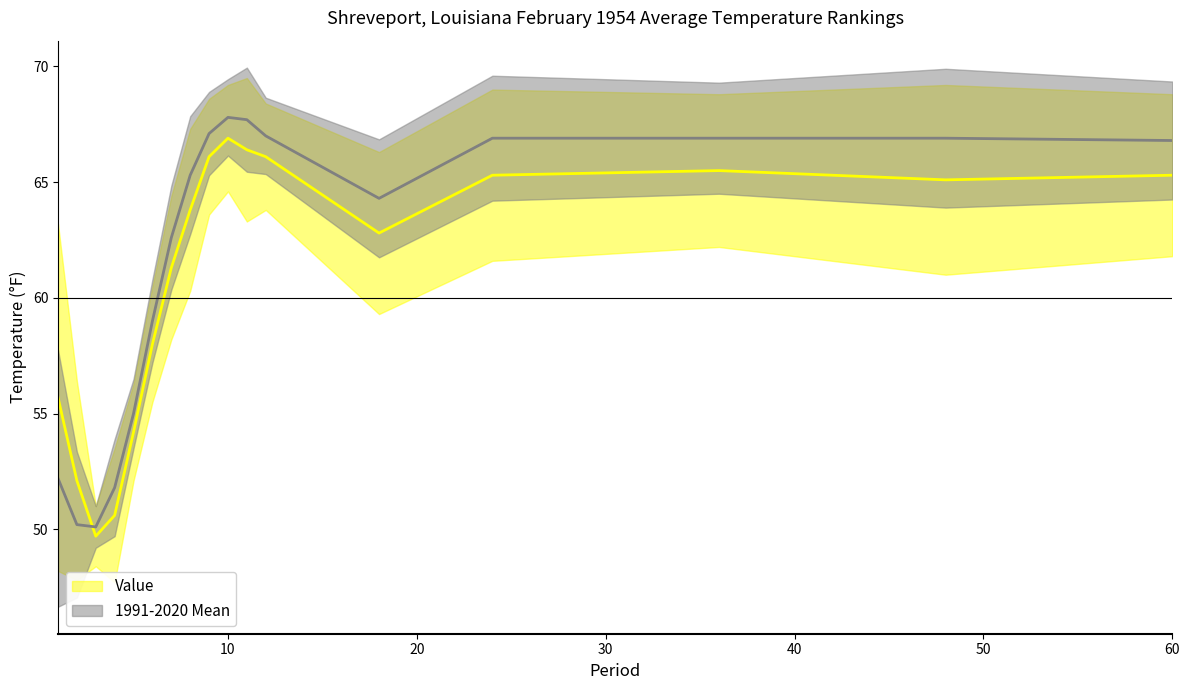

In 1991-2020 Mean, how many points are lower than both neighbors (excluding endpoints)?

2